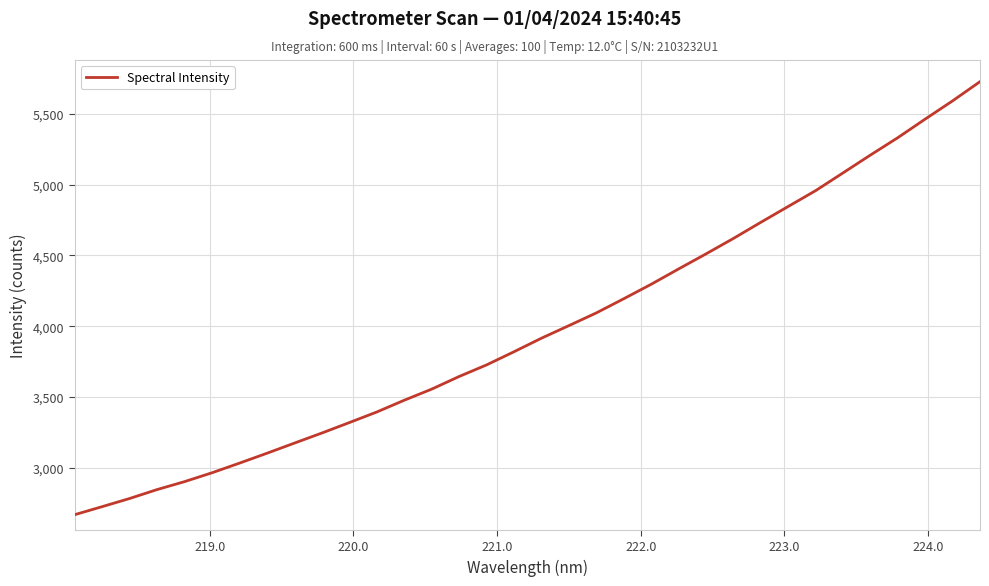

What is the difference between the maximum and minimum values?

3057.0